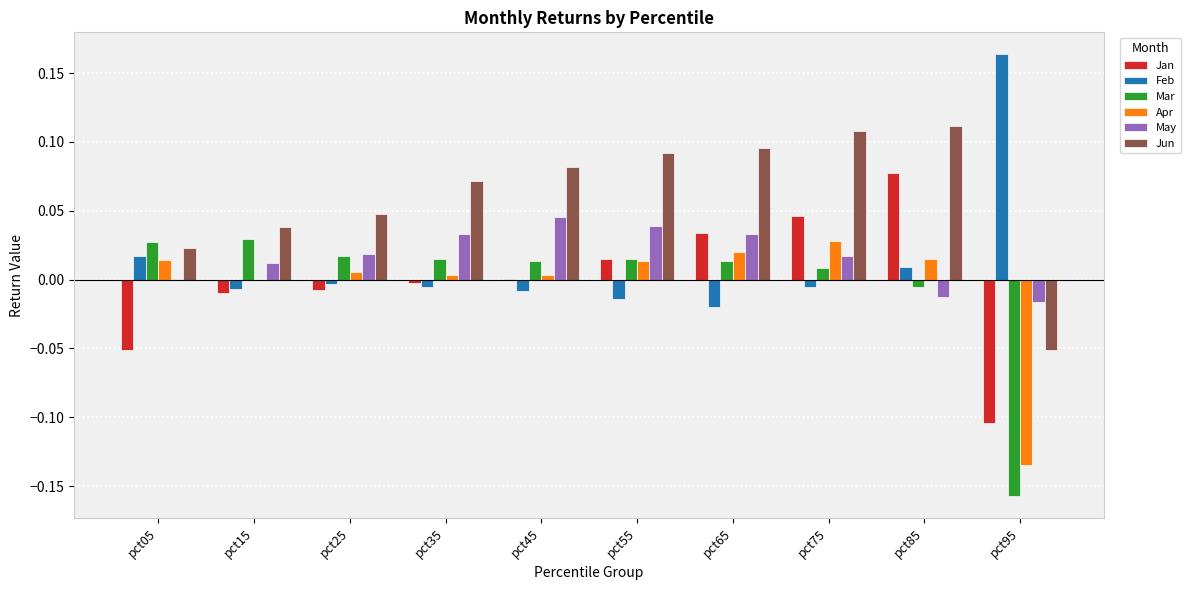

True or false: May has a value of 0.1 at pct35.

False